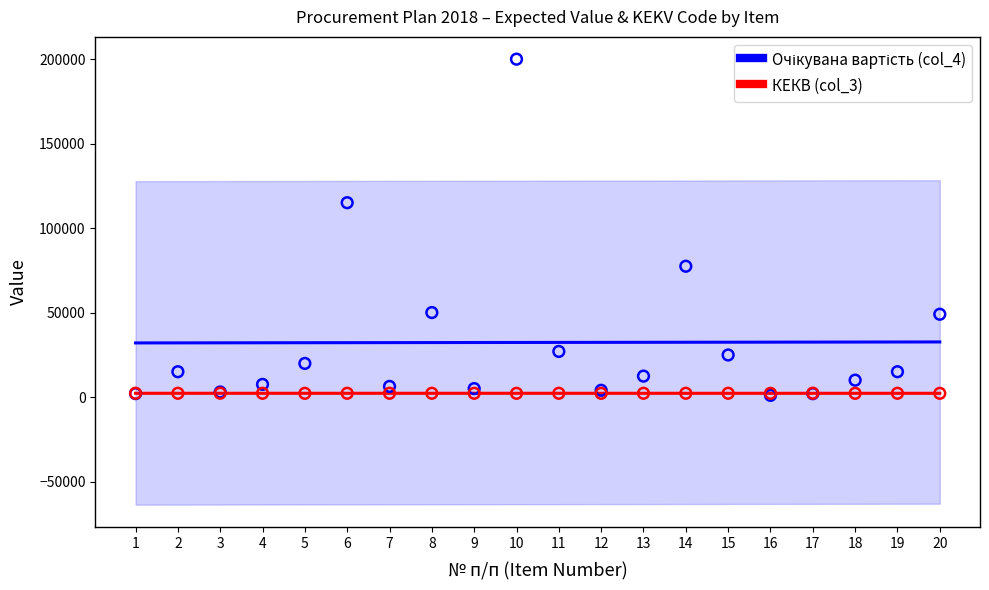

Is the value of КЕКВ (col_3) at 20 greater than the value of Очікувана вартість (col_4) at 3?

No